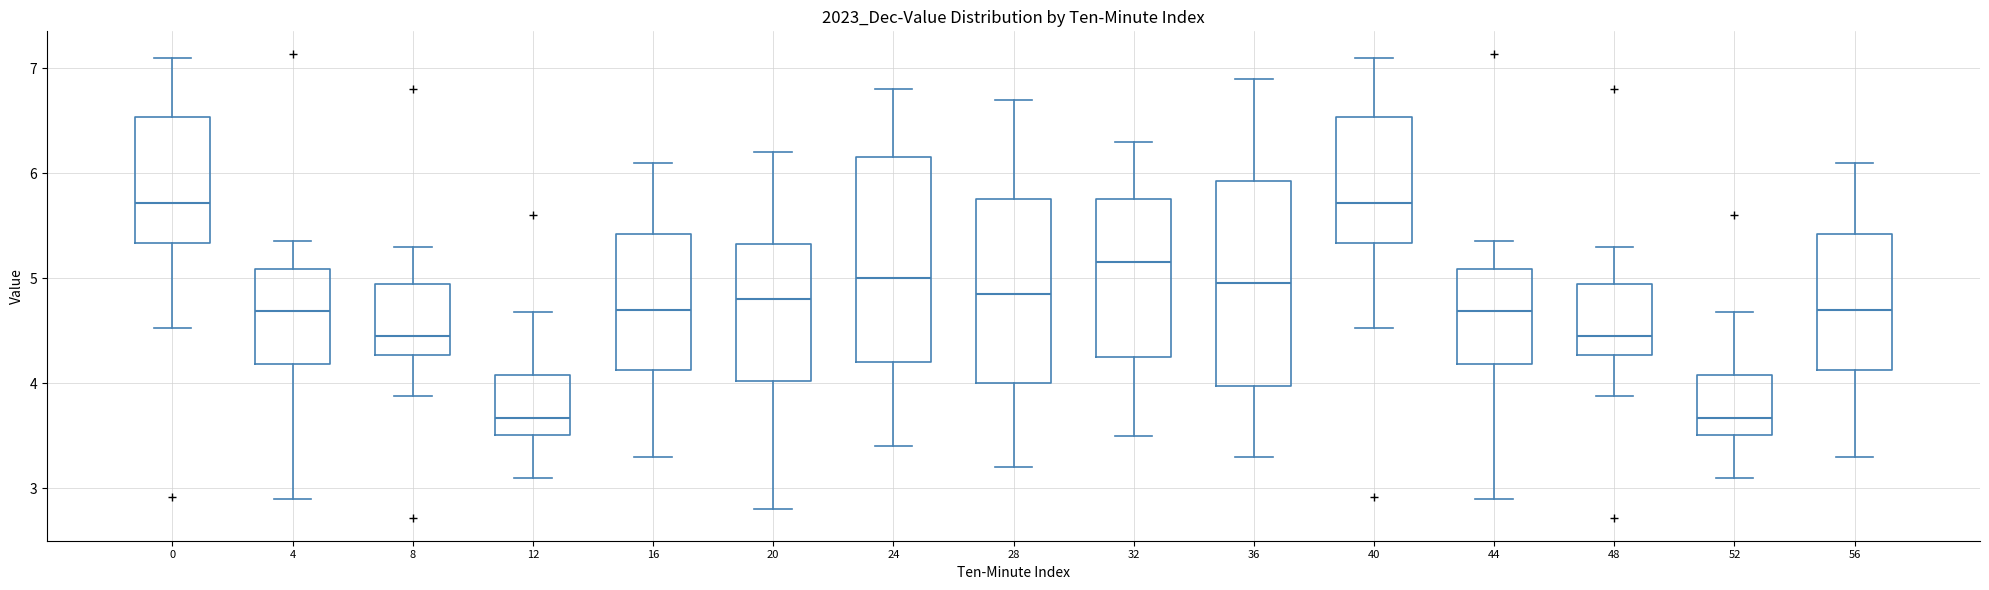

Reading left to right, read every box against the y-axis: the position of its median line, the range the box covers, and the ends of its whiskers. The values are not printed on the chart, so give them approximately, as read against the axis.

0: median 5.7, box 5.3 to 6.5, whiskers 4.5 to 7.1
4: median 4.7, box 4.2 to 5.1, whiskers 2.9 to 5.4
8: median 4.5, box 4.3 to 4.9, whiskers 3.9 to 5.3
12: median 3.7, box 3.5 to 4.1, whiskers 3.1 to 4.7
16: median 4.7, box 4.1 to 5.4, whiskers 3.3 to 6.1
20: median 4.8, box 4.0 to 5.3, whiskers 2.8 to 6.2
24: median 5.0, box 4.2 to 6.2, whiskers 3.4 to 6.8
28: median 4.9, box 4.0 to 5.8, whiskers 3.2 to 6.7
32: median 5.2, box 4.3 to 5.8, whiskers 3.5 to 6.3
36: median 5.0, box 4.0 to 5.9, whiskers 3.3 to 6.9
40: median 5.7, box 5.3 to 6.5, whiskers 4.5 to 7.1
44: median 4.7, box 4.2 to 5.1, whiskers 2.9 to 5.4
48: median 4.5, box 4.3 to 4.9, whiskers 3.9 to 5.3
52: median 3.7, box 3.5 to 4.1, whiskers 3.1 to 4.7
56: median 4.7, box 4.1 to 5.4, whiskers 3.3 to 6.1